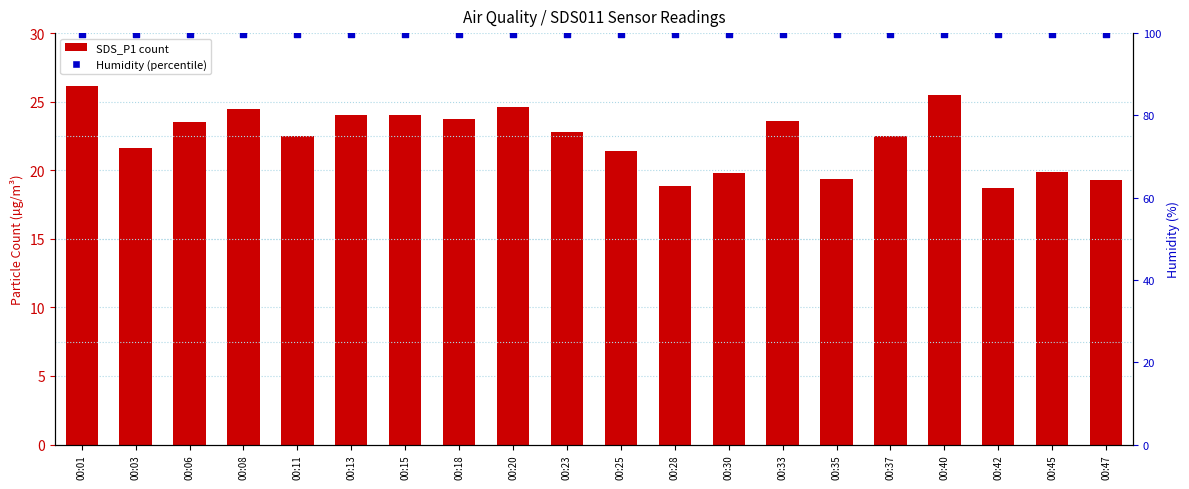

Which series has the largest total across all categories?

Humidity %